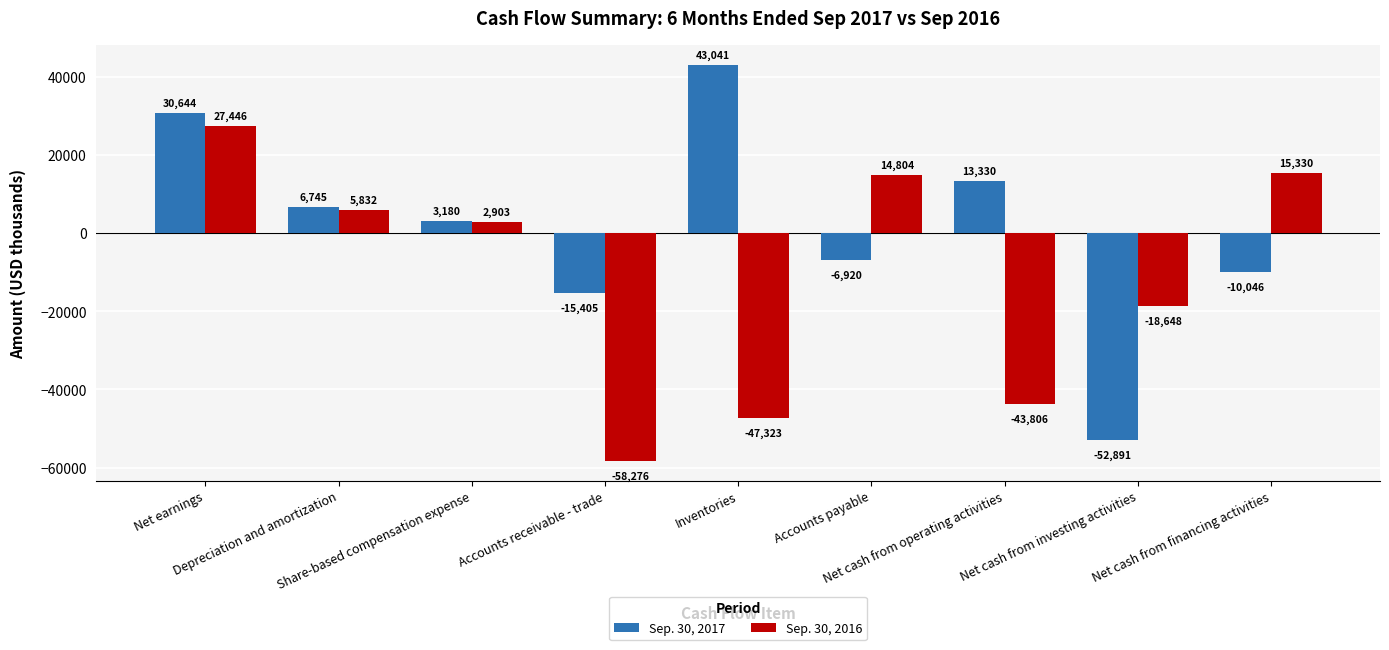

Which series has the largest total across all categories?

Sep. 30, 2017